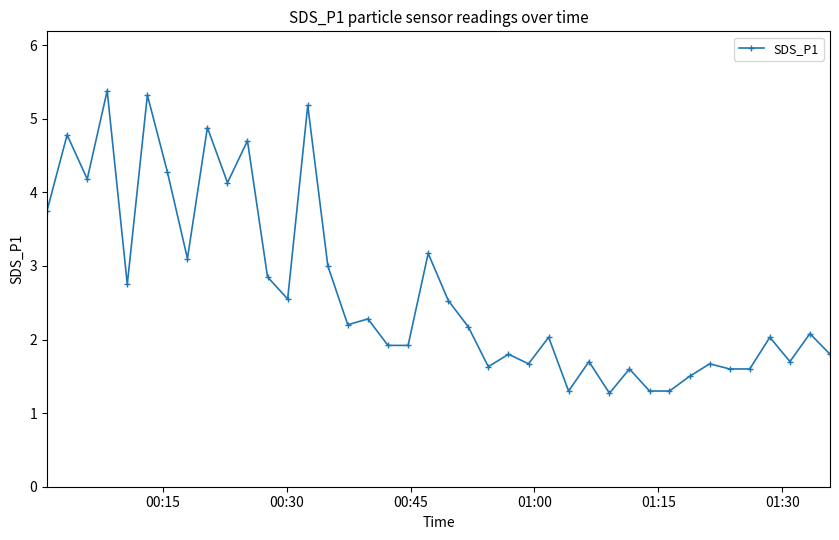

What is the average value?

2.7